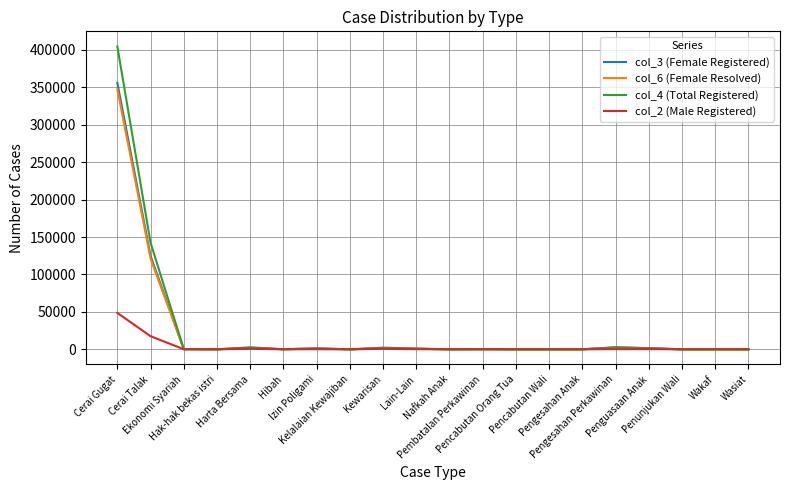

How many distinct data groups are displayed?

4